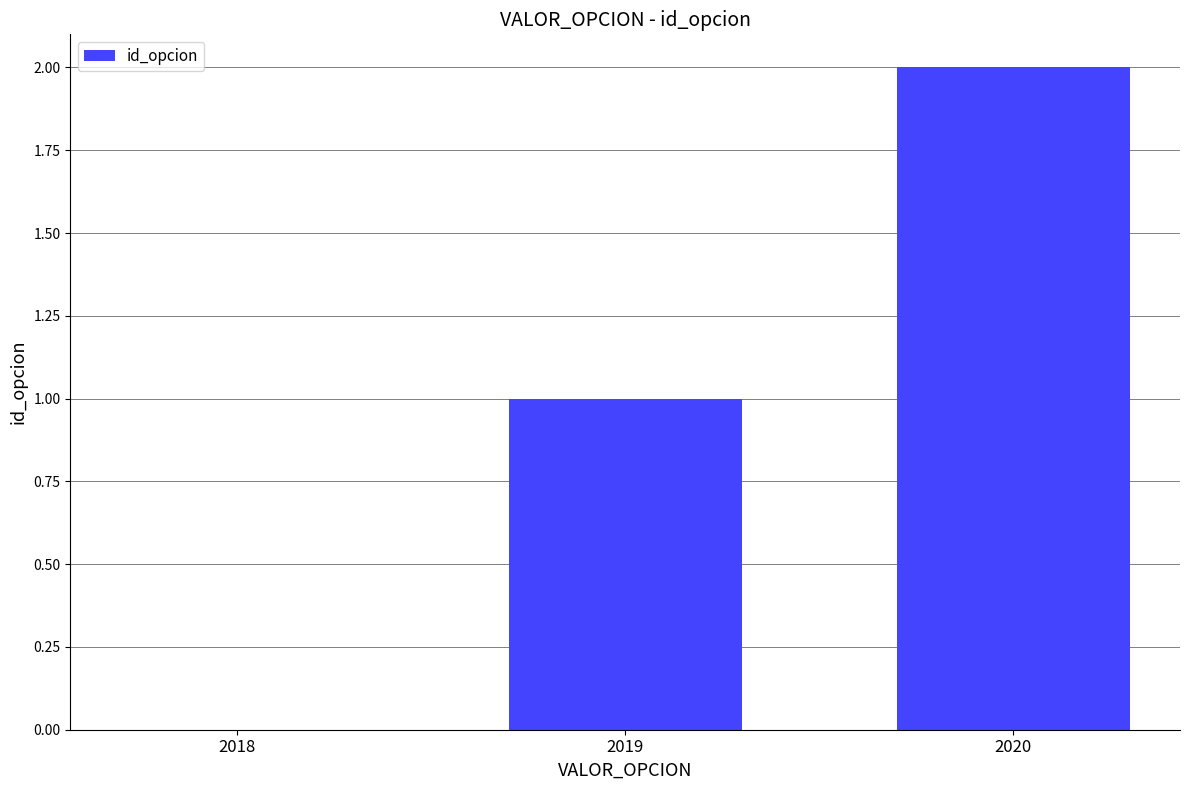

How many data points does each series have?

3